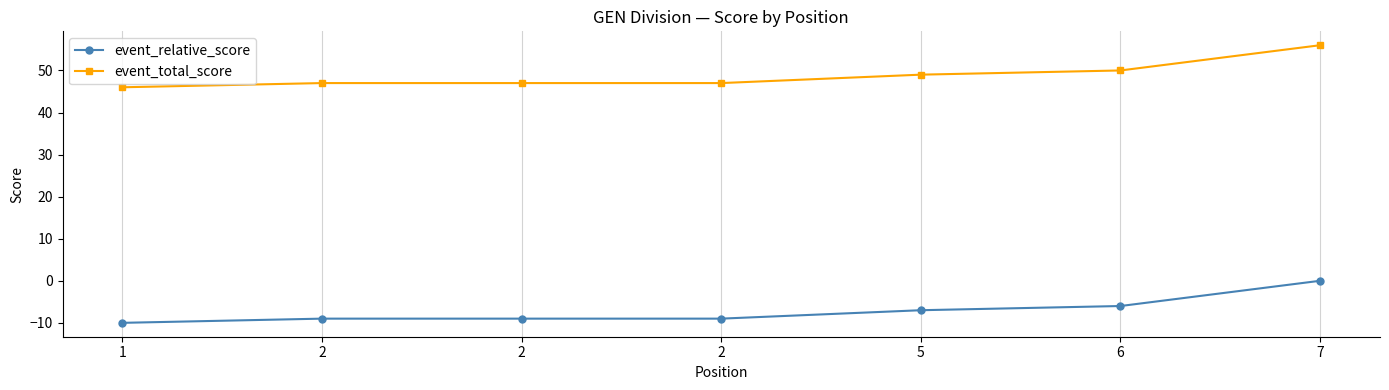

What are all the series names shown in the legend?

event_relative_score, event_total_score